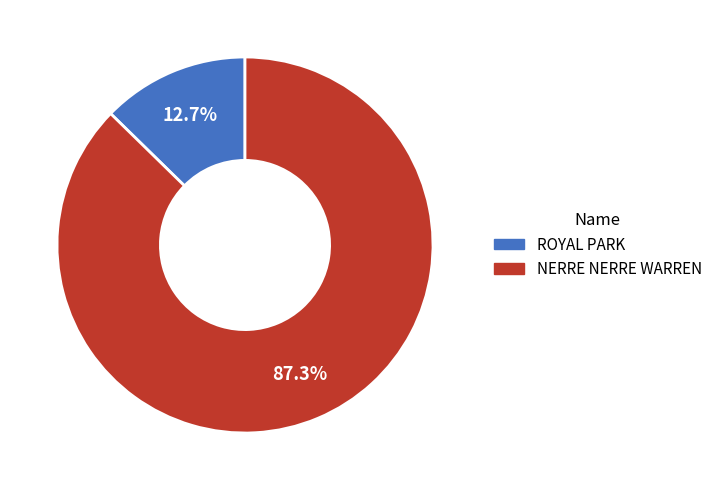

To the nearest percent, what is the difference between the ROYAL PARK and NERRE NERRE WARREN slice percentages?

75%